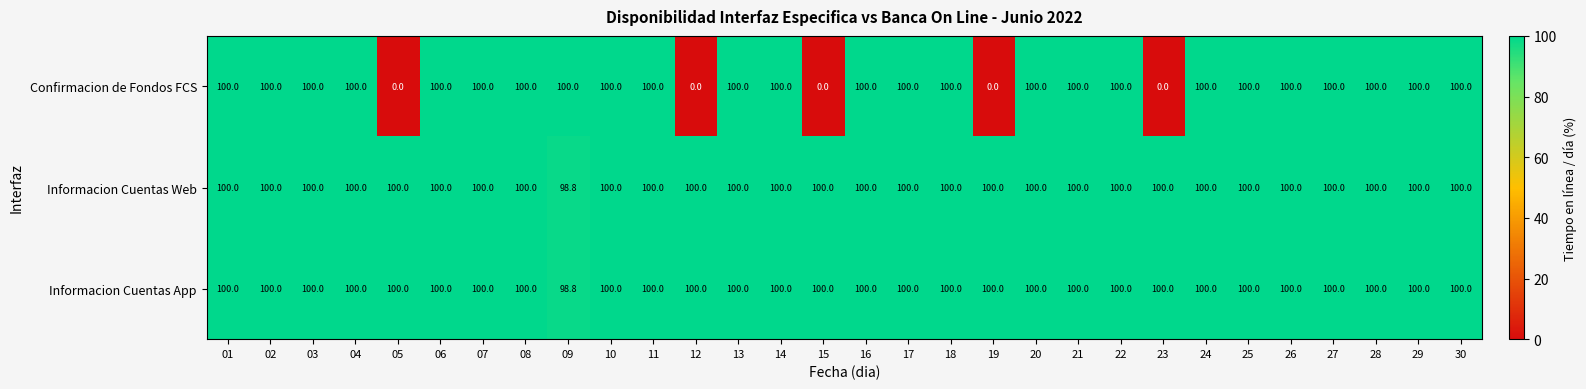

How many series are shown in this chart?

3